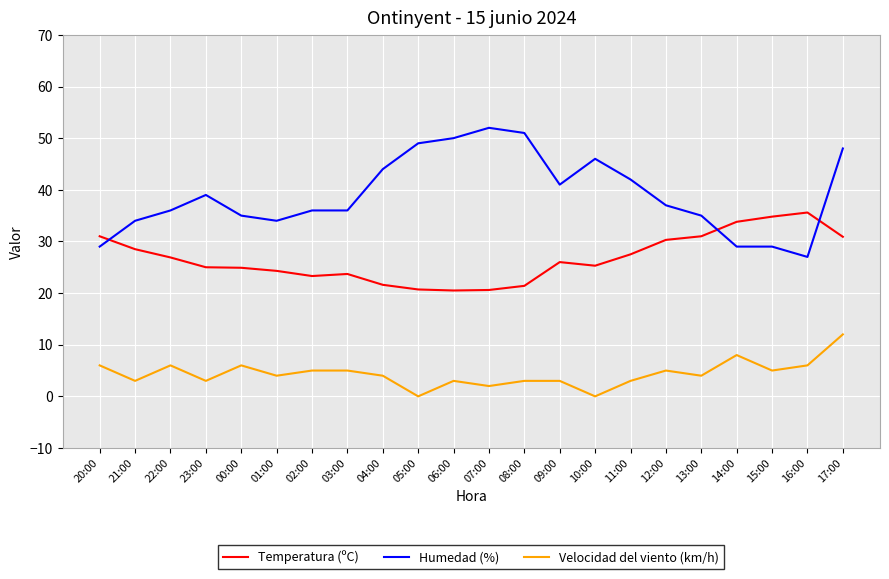

What is the difference between the Temperatura (ºC) values at 14:00 and 21:00?

5.3